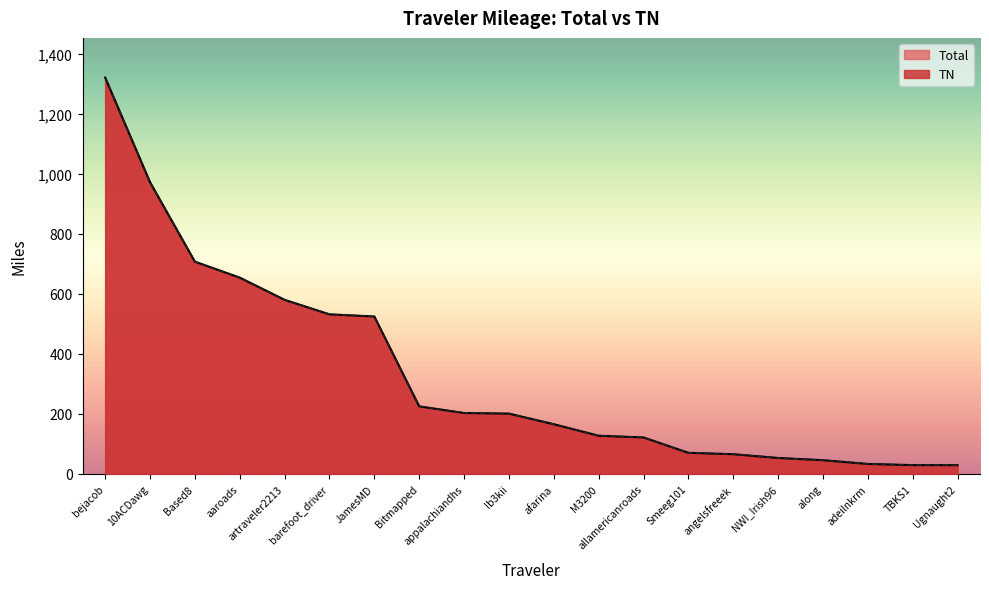

The Total series shows 59.0 at adeilnkrm. True or false?

False